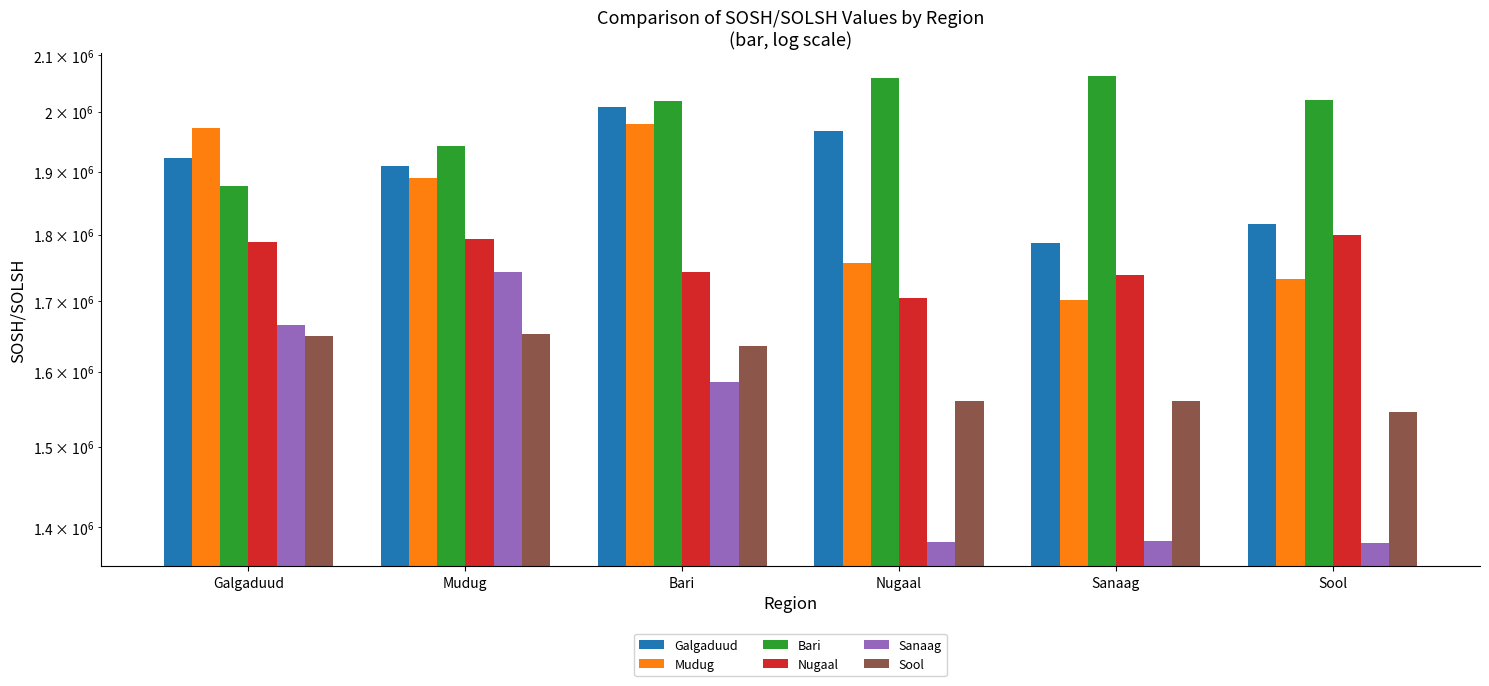

Does the chart contain any negative values?

No